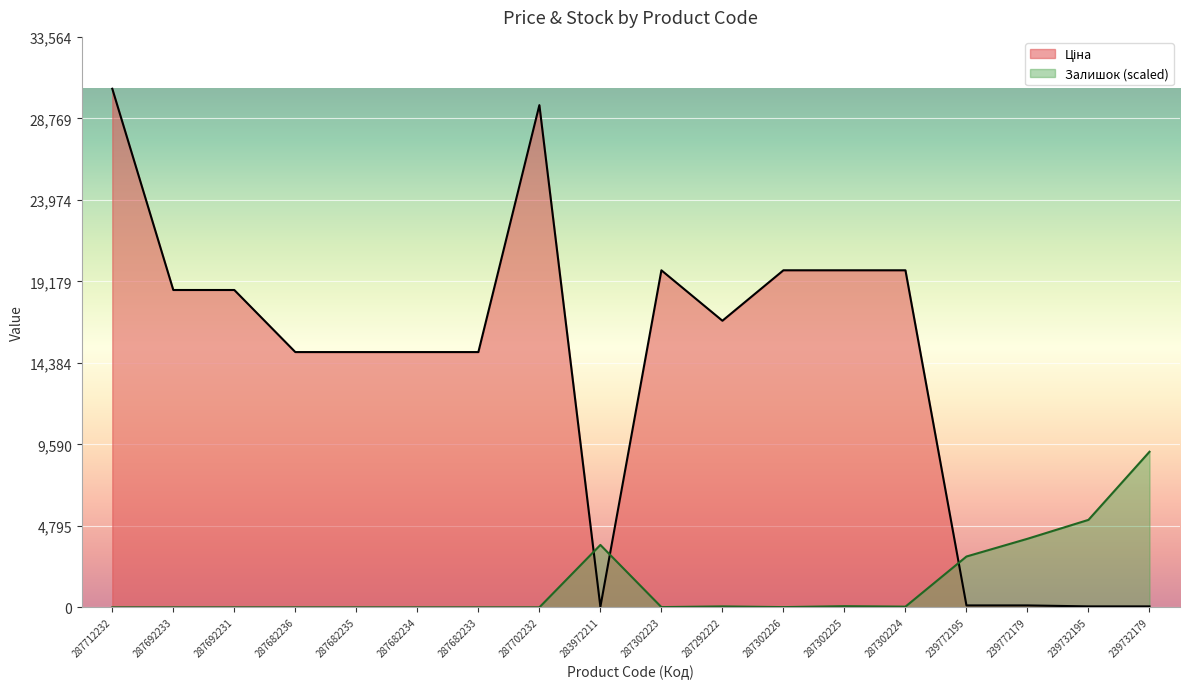

What is the difference between the highest and lowest values at 287292222?

16807.5